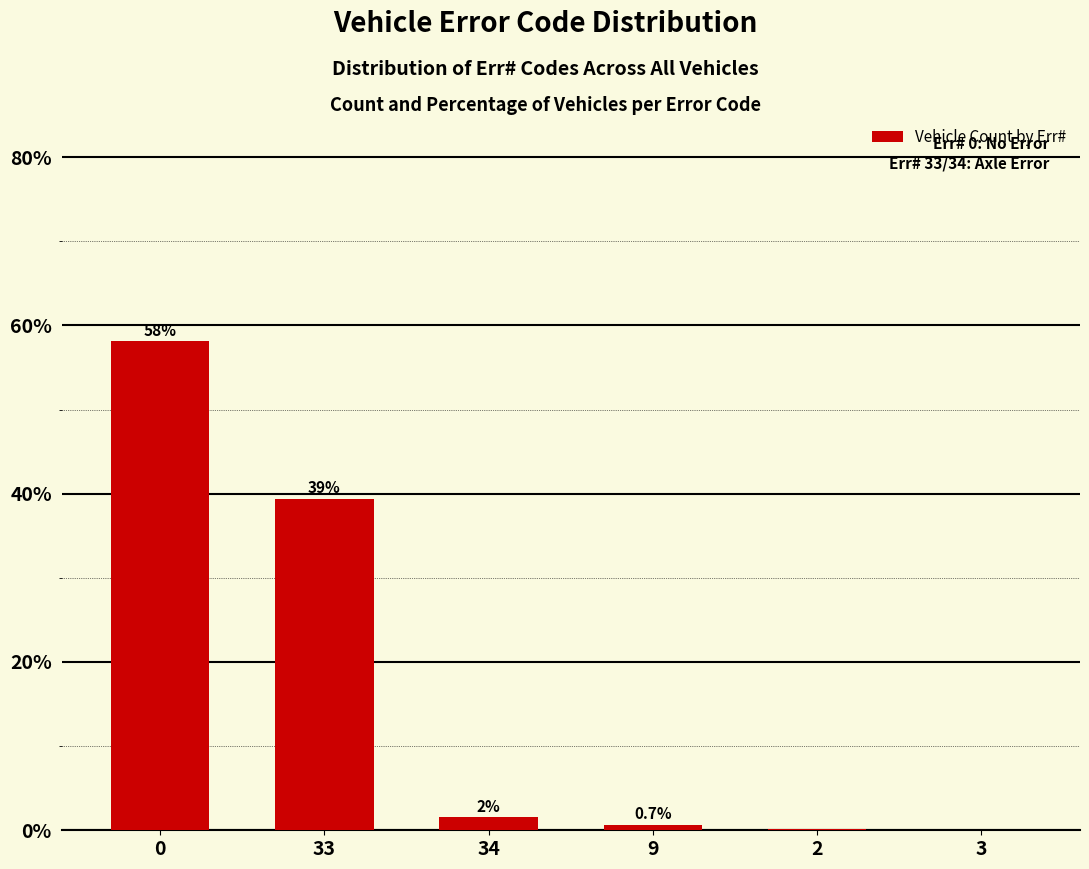

What is the average value?

16.7